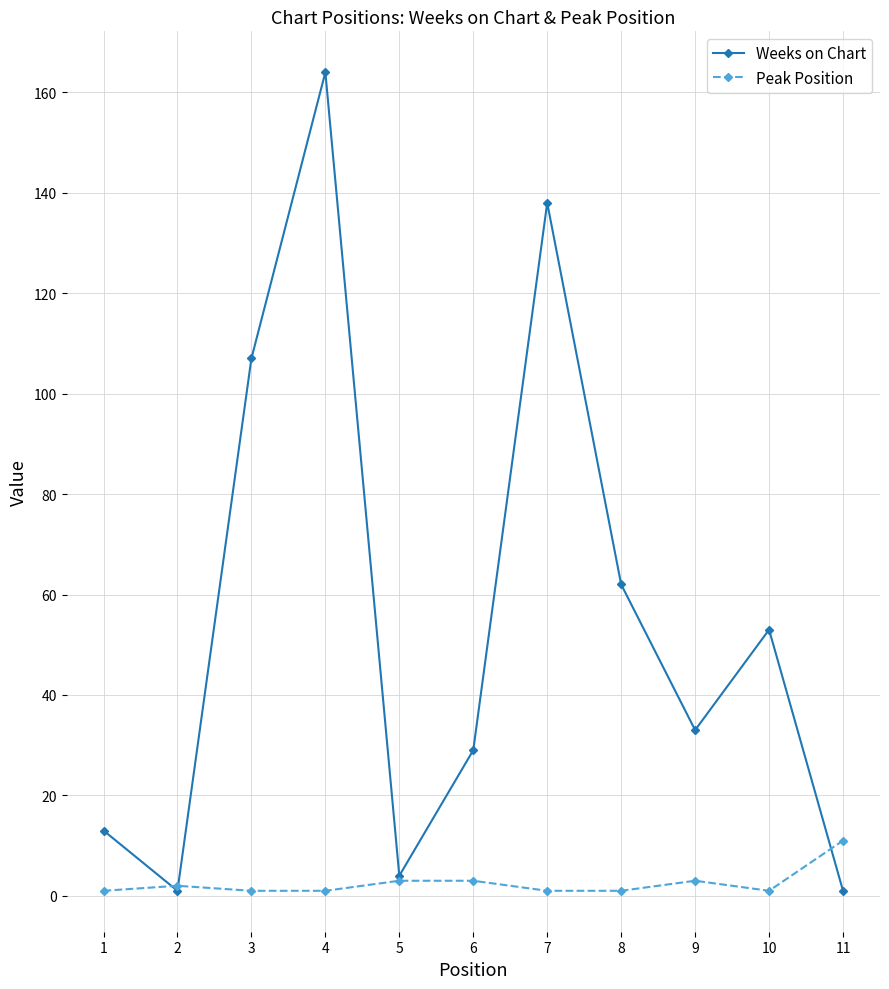

Reading right to left, extract all data points from this chart.

Weeks on Chart: 1	53	33	62	138	29	4	164	107	1	13
Peak Position: 11	1	3	1	1	3	3	1	1	2	1